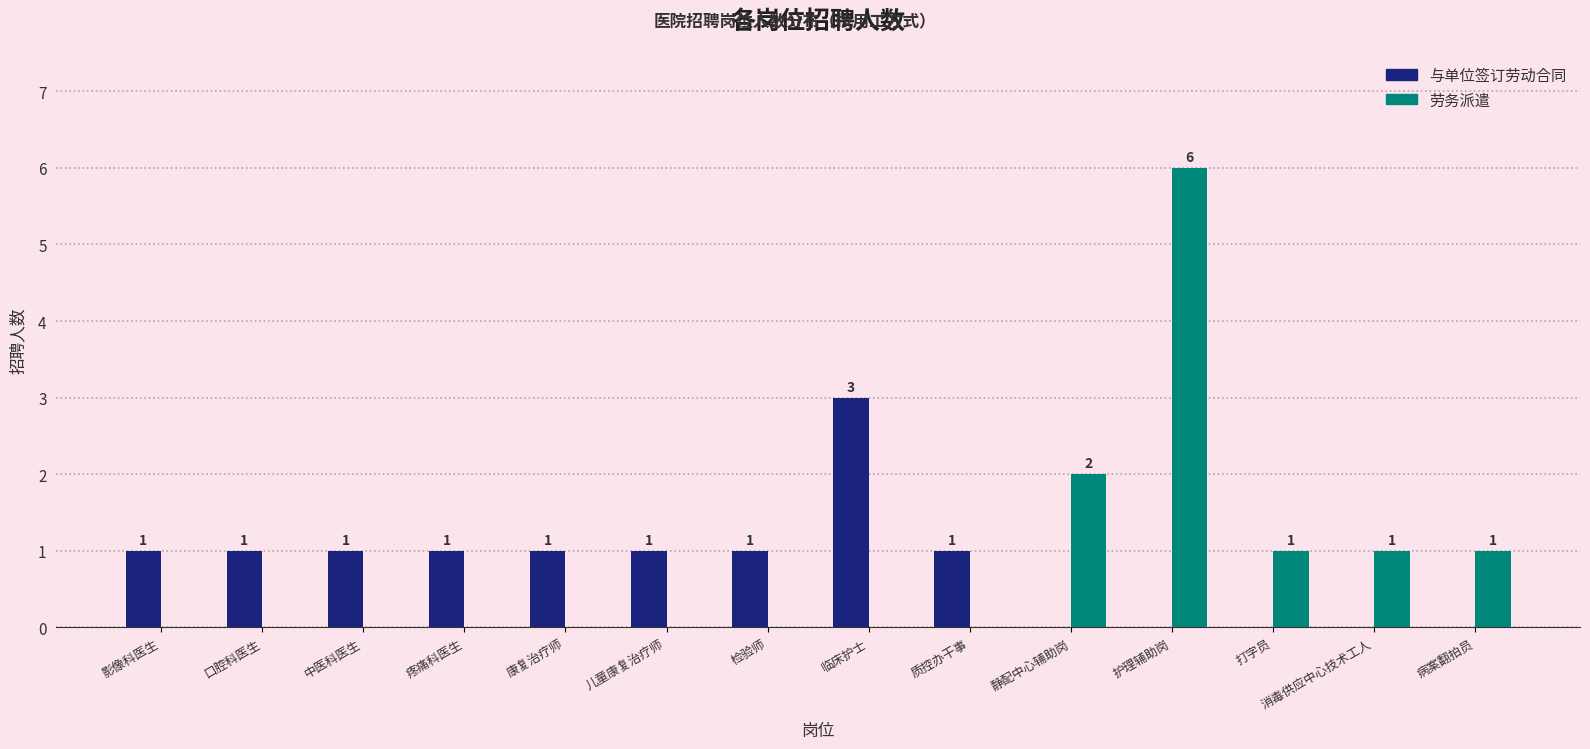

How many groups of bars are there?

14